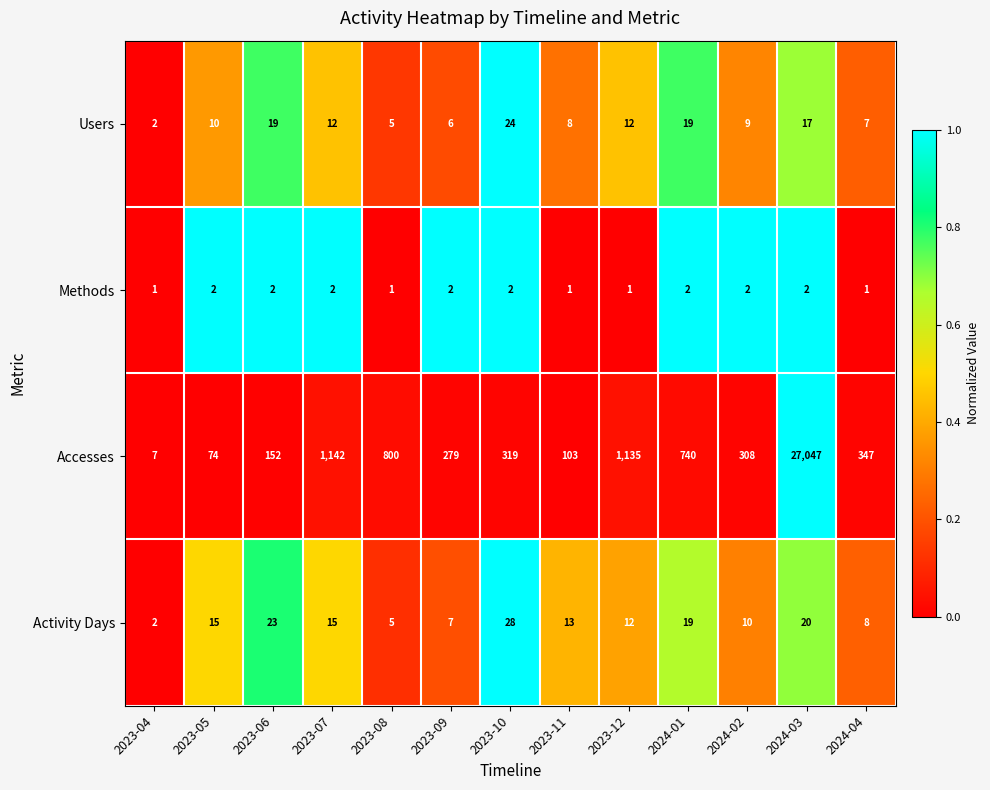

Rank the series by their maximum value, from highest to lowest.

Accesses, Activity Days, Users, Methods